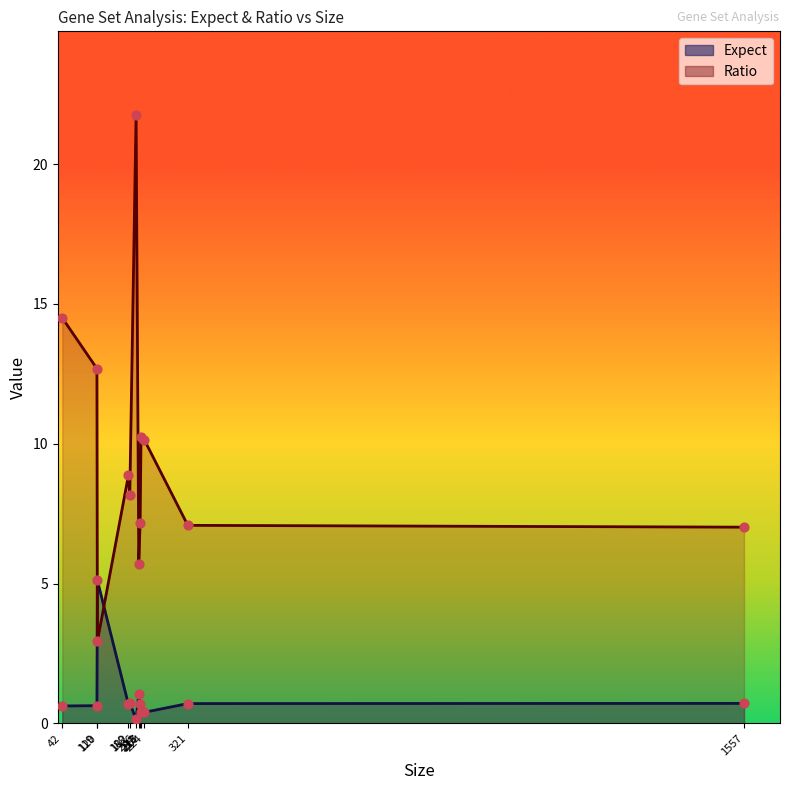

Is the value of Ratio at 217 greater than the value of Expect at 120?

Yes